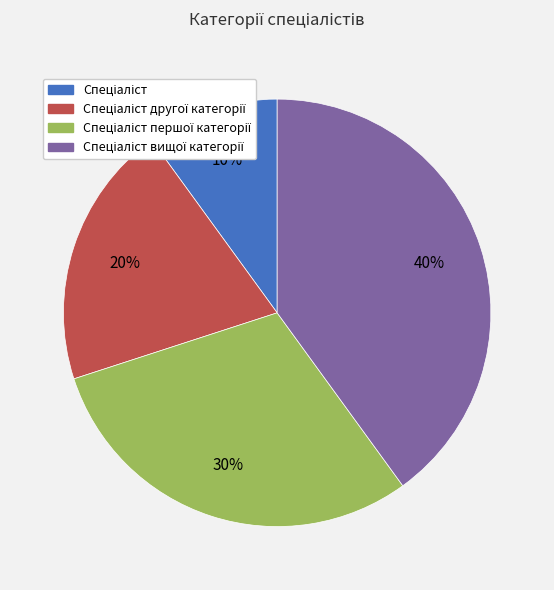

To the nearest percent, what is the difference between the largest and smallest slice percentages?

30%